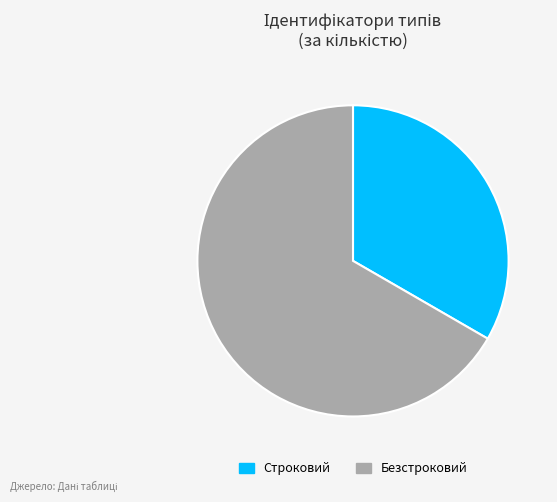

Between Безстроковий and Строковий, which is larger?

Безстроковий